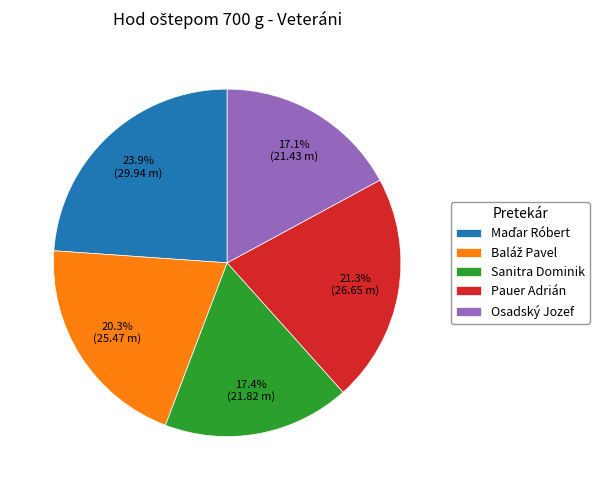

How many segments does this pie chart have?

5